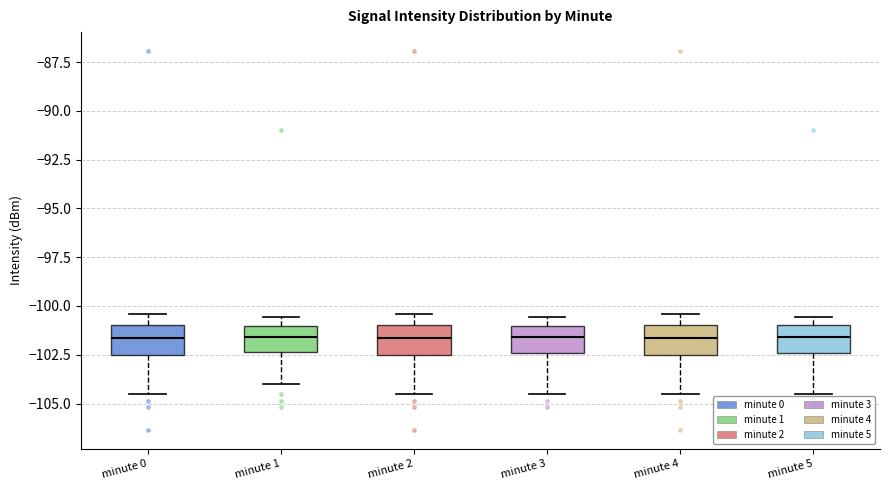

Reading left to right, read every box against the y-axis: the position of its median line, the range the box covers, and the ends of its whiskers. The values are not printed on the chart, so give them approximately, as read against the axis.

minute 0: median -101.5, box -102.5 to -101.0, whiskers -104.5 to -100.5
minute 1: median -101.5, box -102.5 to -101.0, whiskers -104.0 to -100.5
minute 2: median -101.5, box -102.5 to -101.0, whiskers -104.5 to -100.5
minute 3: median -101.5, box -102.5 to -101.0, whiskers -104.5 to -100.5
minute 4: median -101.5, box -102.5 to -101.0, whiskers -104.5 to -100.5
minute 5: median -101.5, box -102.5 to -101.0, whiskers -104.5 to -100.5